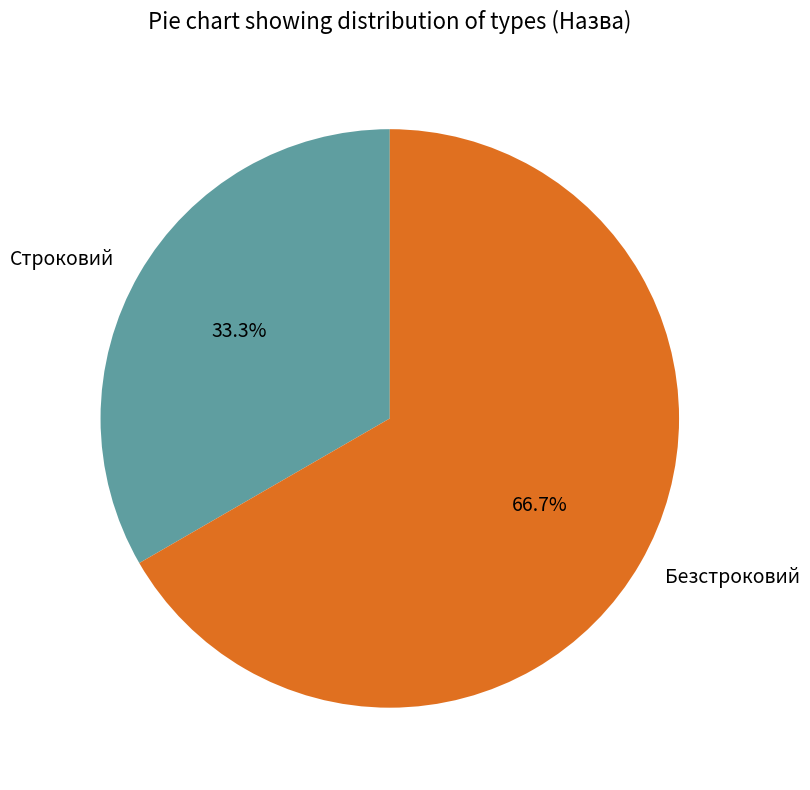

What percentage is the Строковий slice, to the nearest percent?

33%